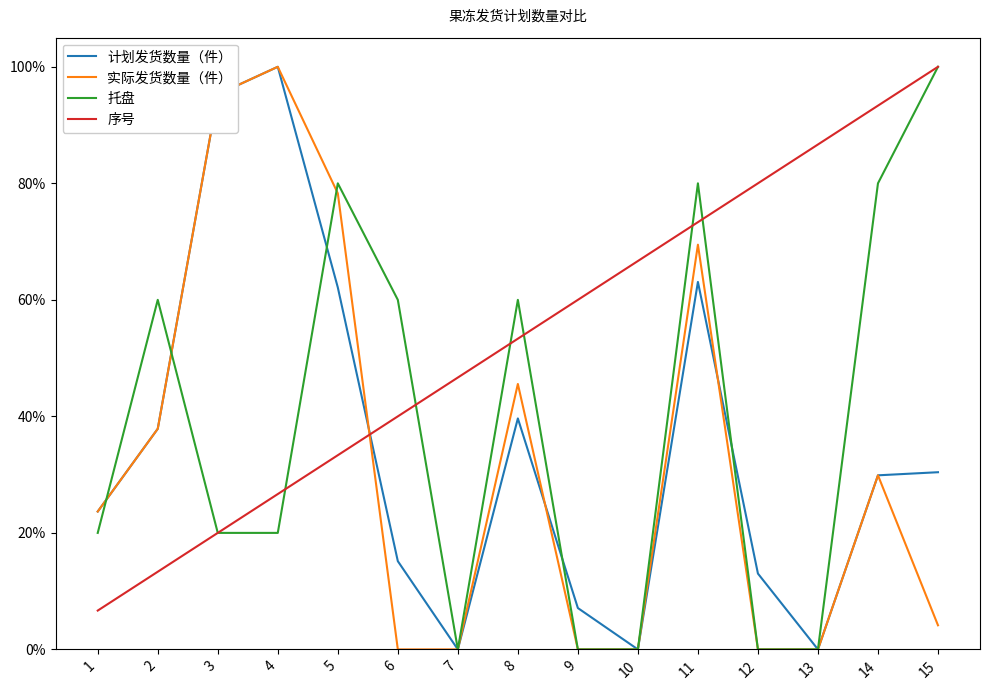

Is the value of 计划发货数量（件） at 13 greater than the value of 实际发货数量（件） at 9?

No